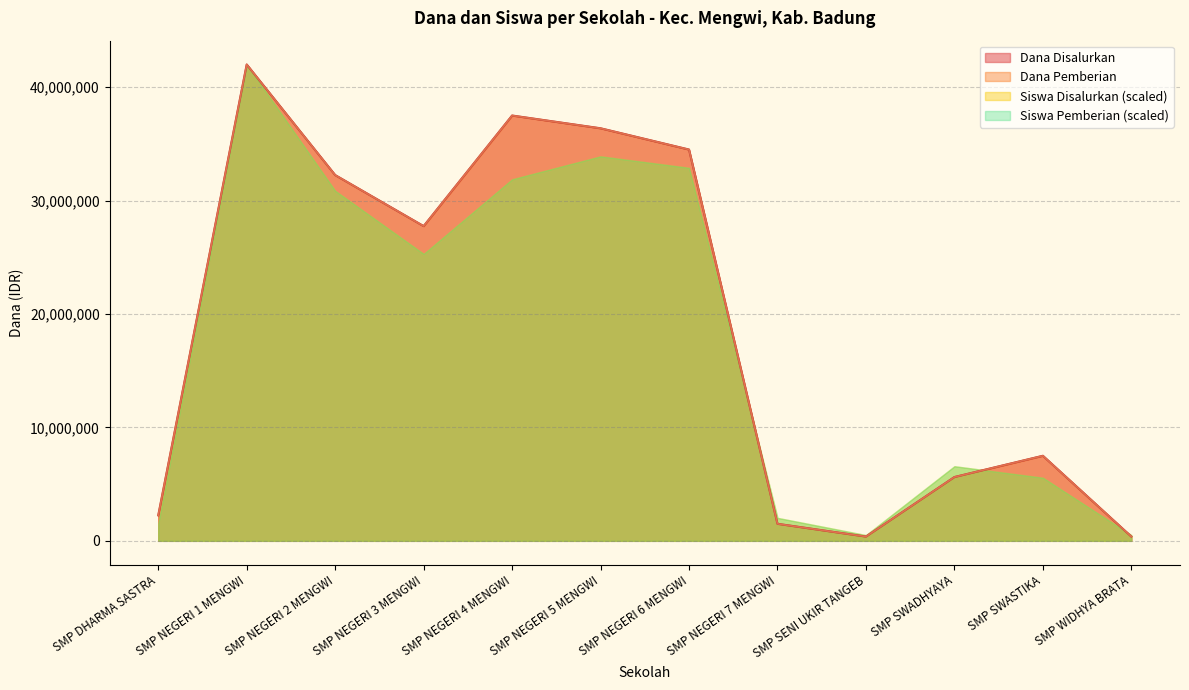

At which category does Dana Pemberian reach its first local peak?

SMP NEGERI 1 MENGWI